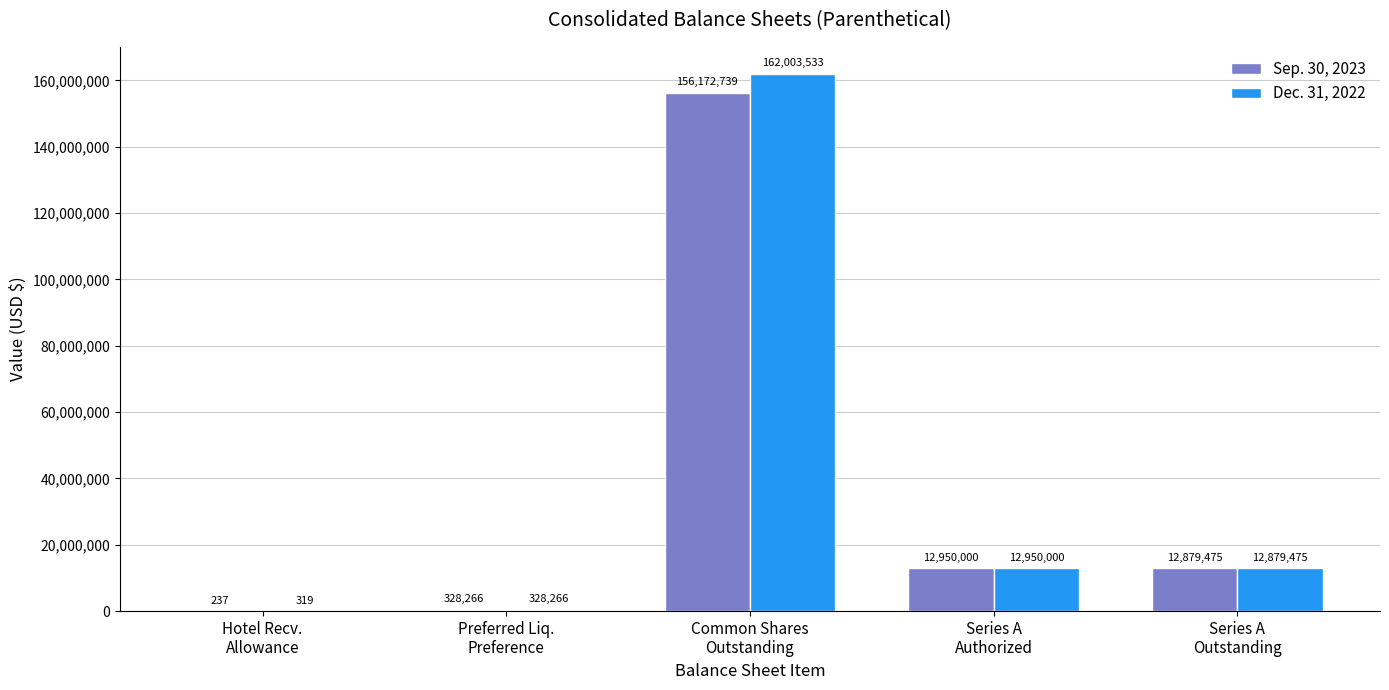

Which series has the largest total across all categories?

Dec. 31, 2022